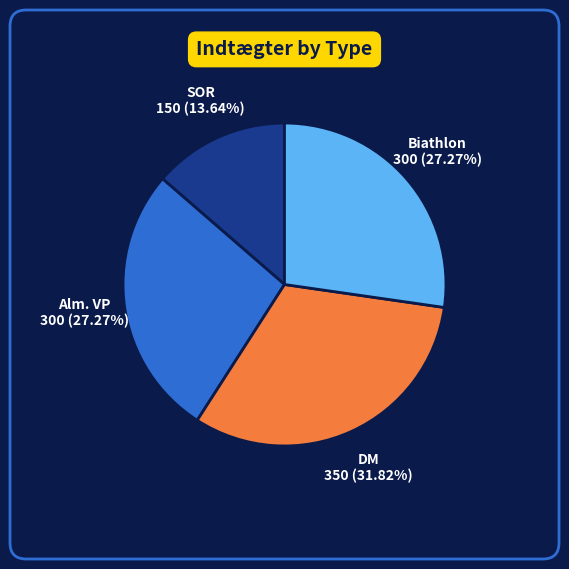

Between Biathlon and DM, which is larger?

DM